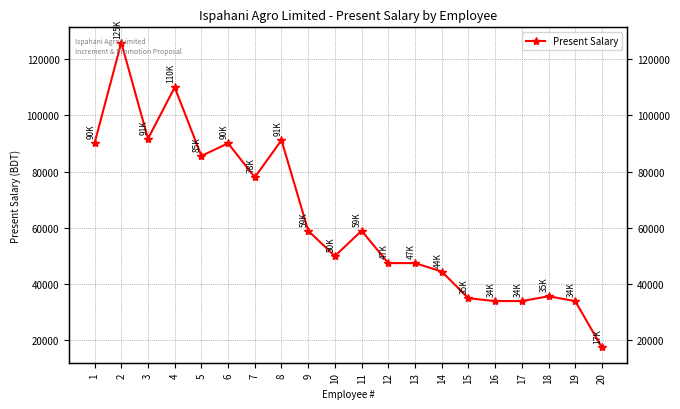

How many lines are shown in the chart?

1